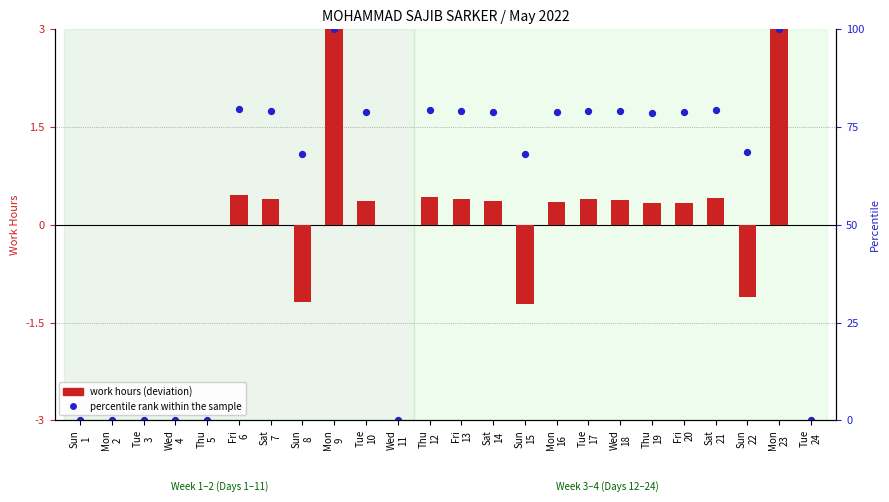

At how many categories does at least one series exceed 2?

2